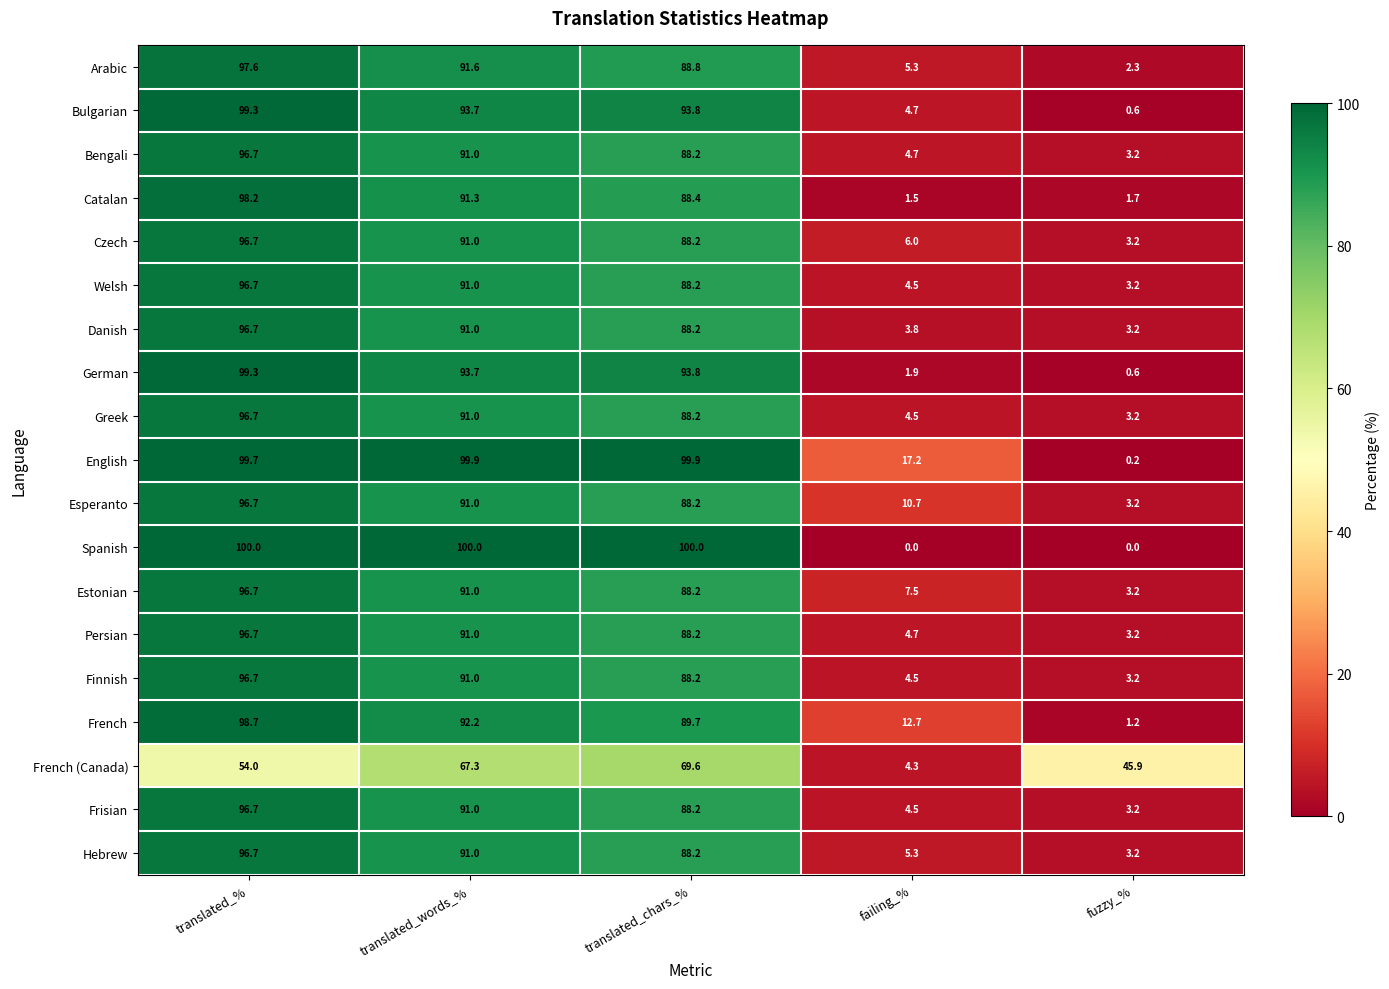

What is the approximate value of German at translated_%?

99.3